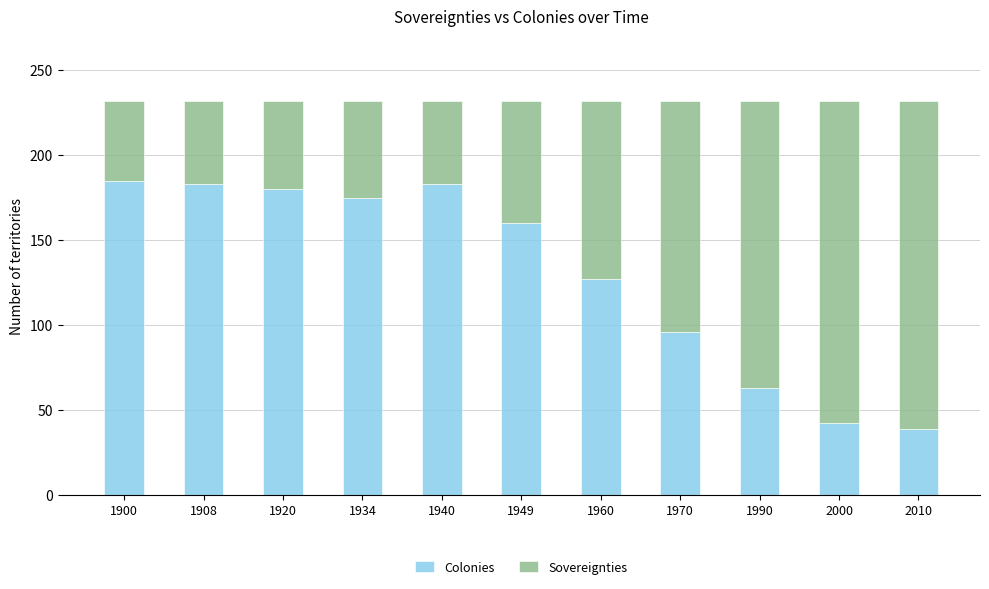

Are the bars grouped side by side (vs. stacked)?

No